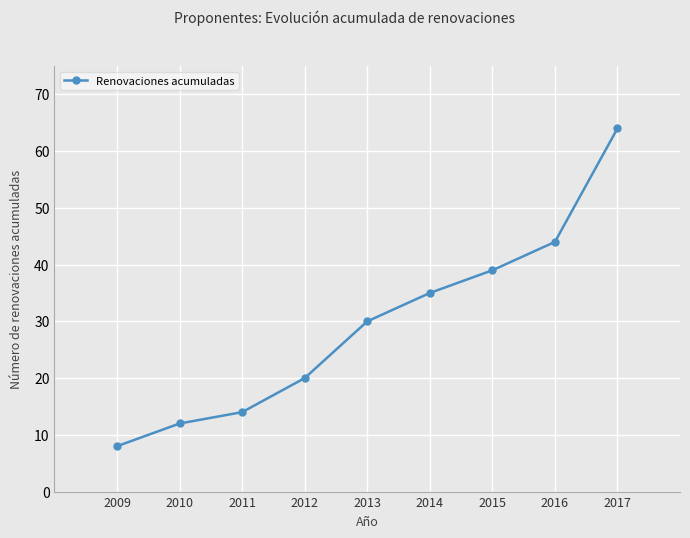

True or false: there are more than 2 points higher than both neighbors.

False